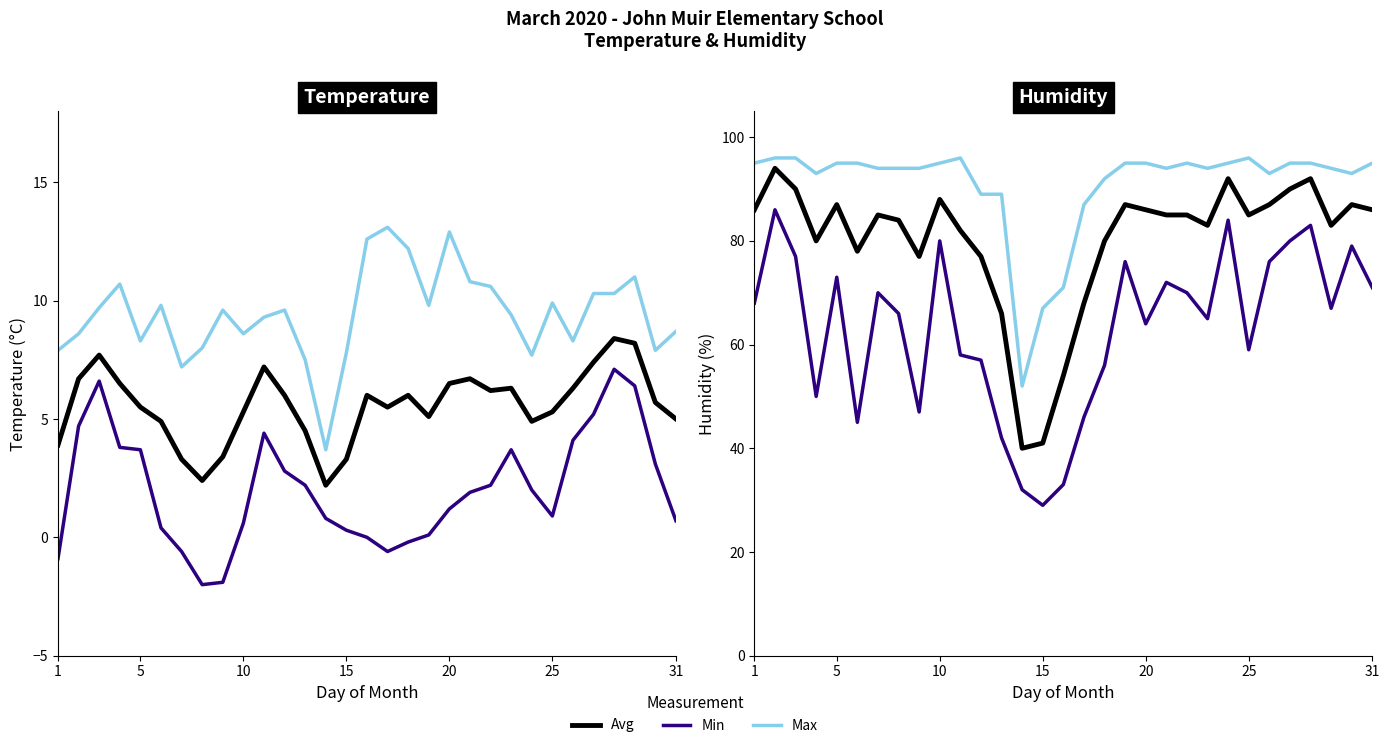

How many series are shown in this chart?

6